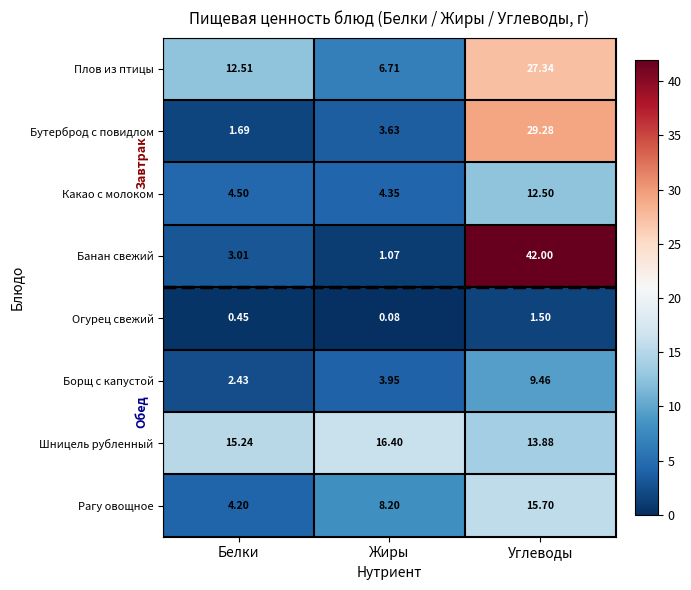

At which category is the sum across all series the highest?

Углеводы